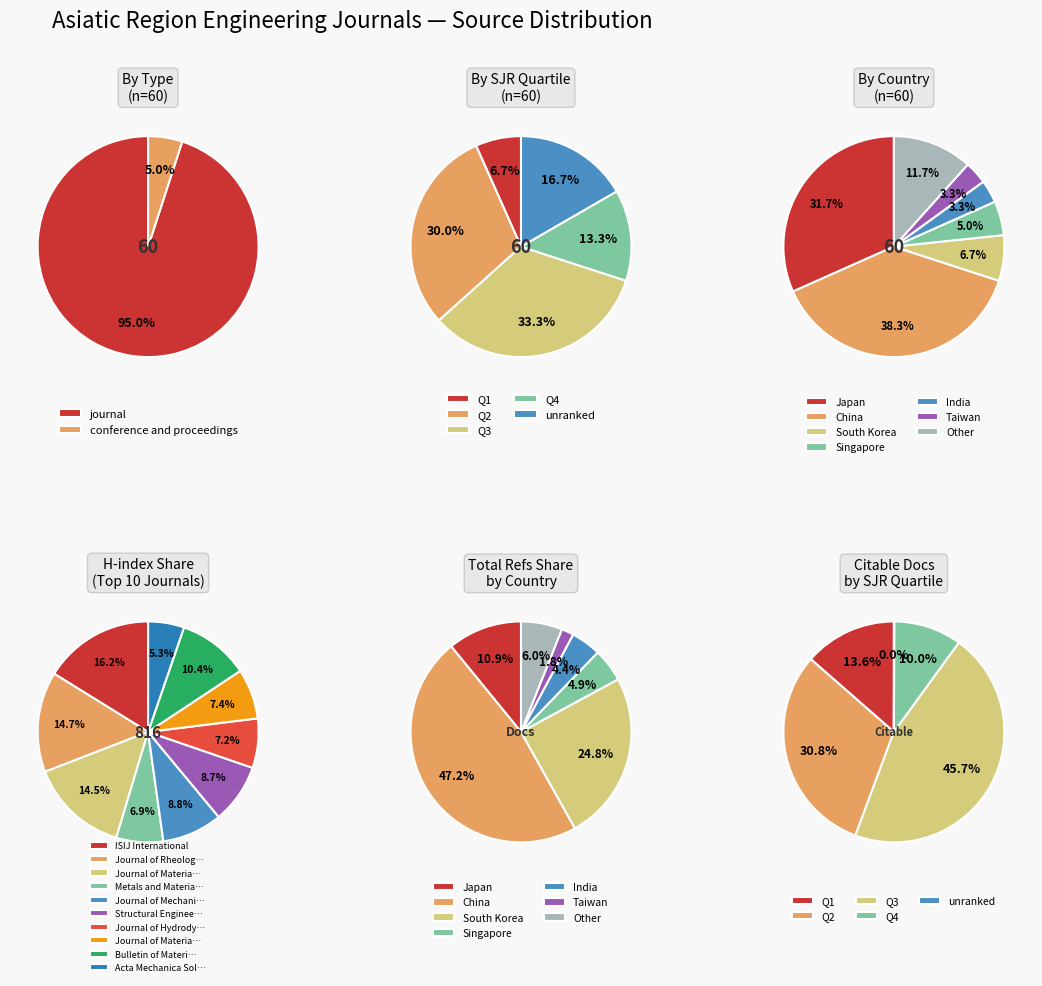

Is there a majority slice in this chart?

Yes